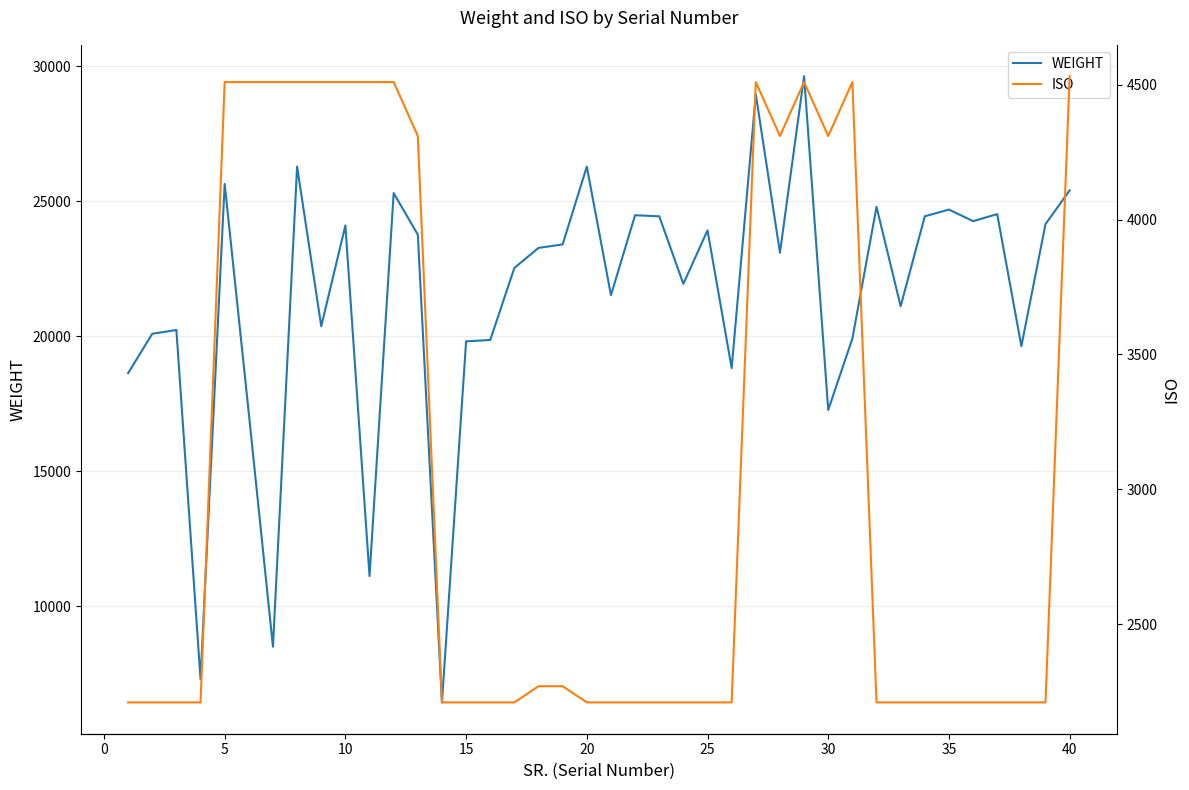

True or false: WEIGHT and ISO cross at least once.

False